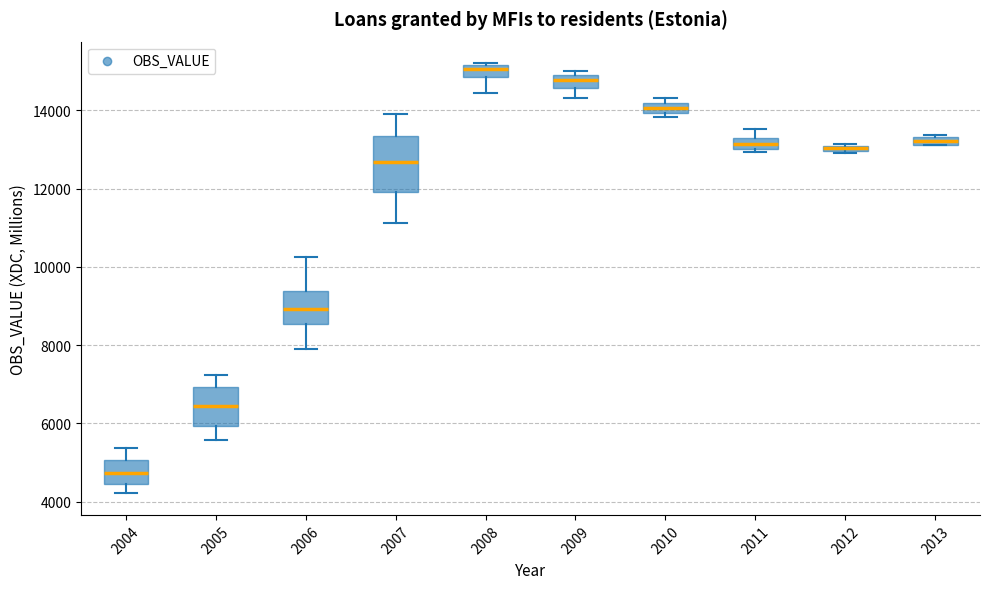

Which box has the highest median line?

2008